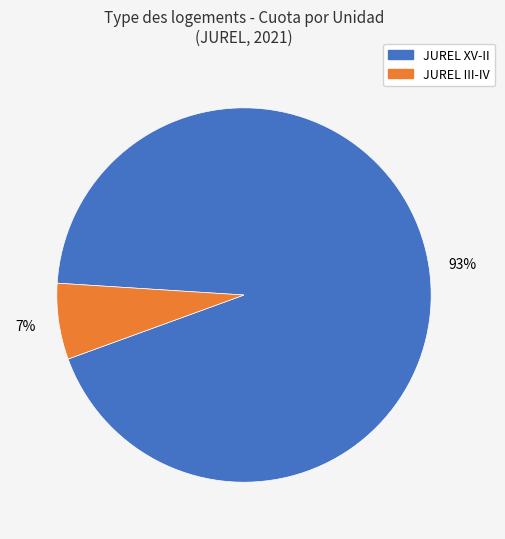

To the nearest percent, what is the average slice percentage?

50%